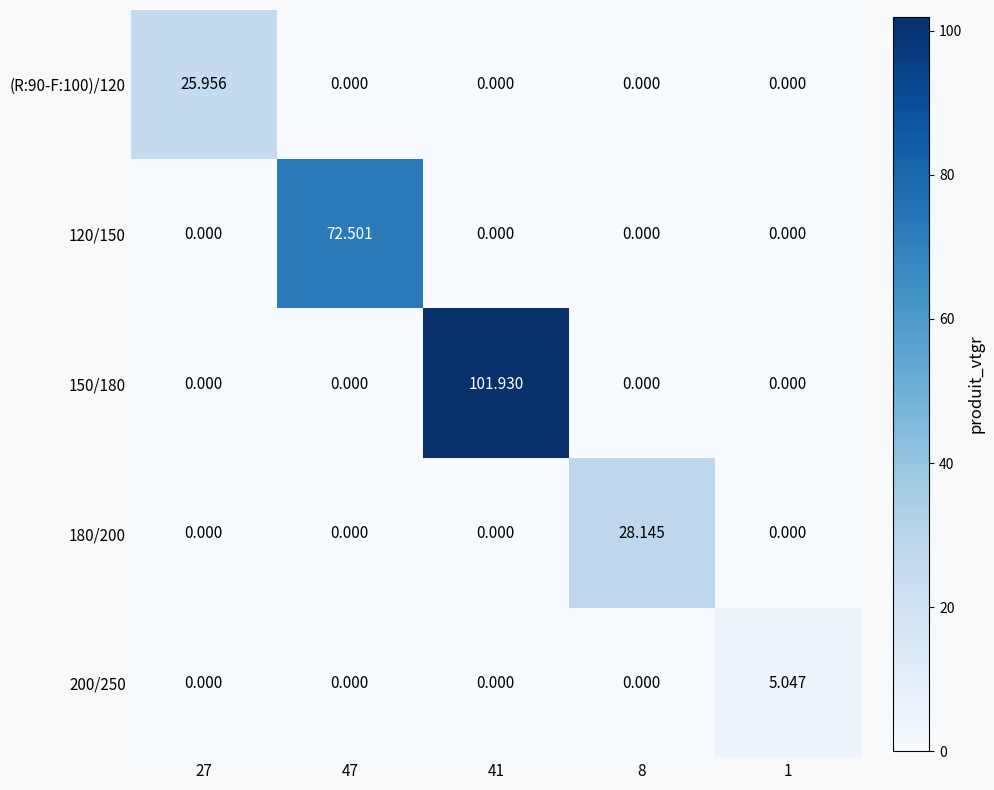

Is the value of 150/180 at 1 greater than the value of 120/150 at 47?

No